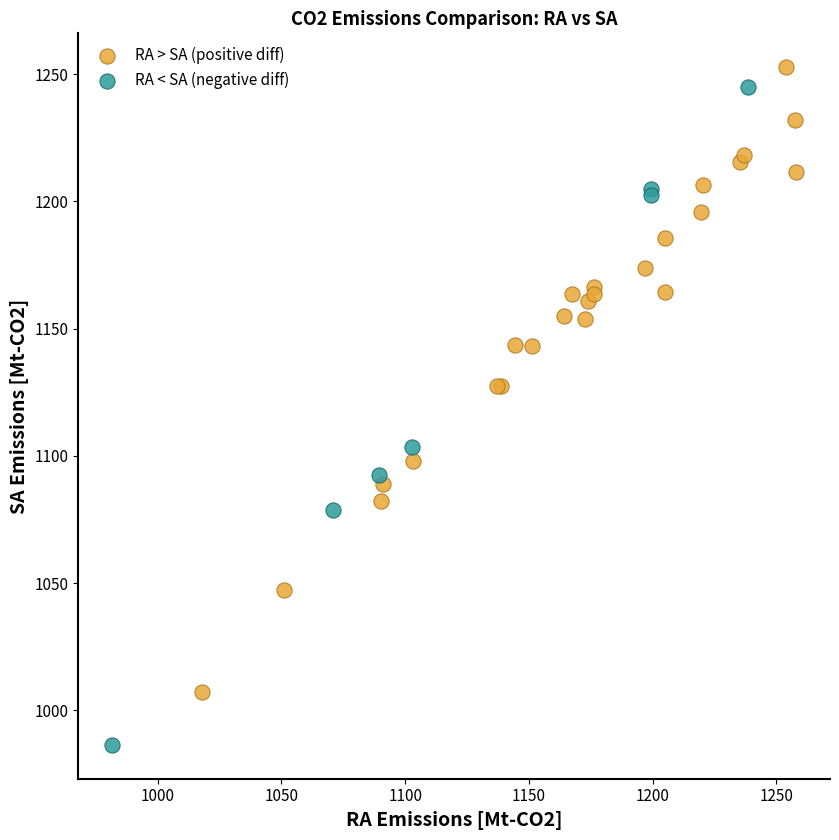

Which series contains the lowest Y value?

RA < SA (negative diff)